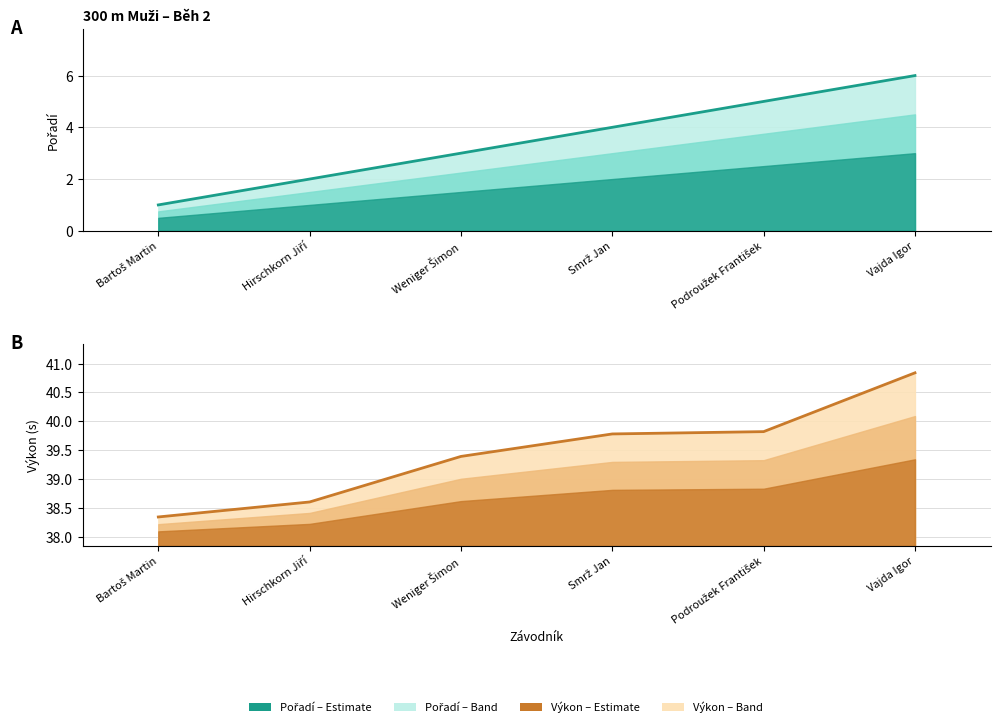

Which category has the highest value across all series?

Vajda Igor